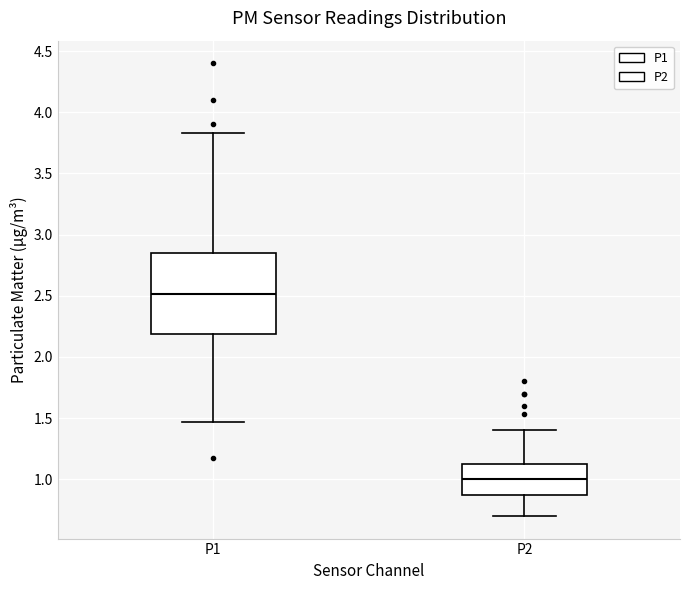

Which box's median line is the lowest?

P2